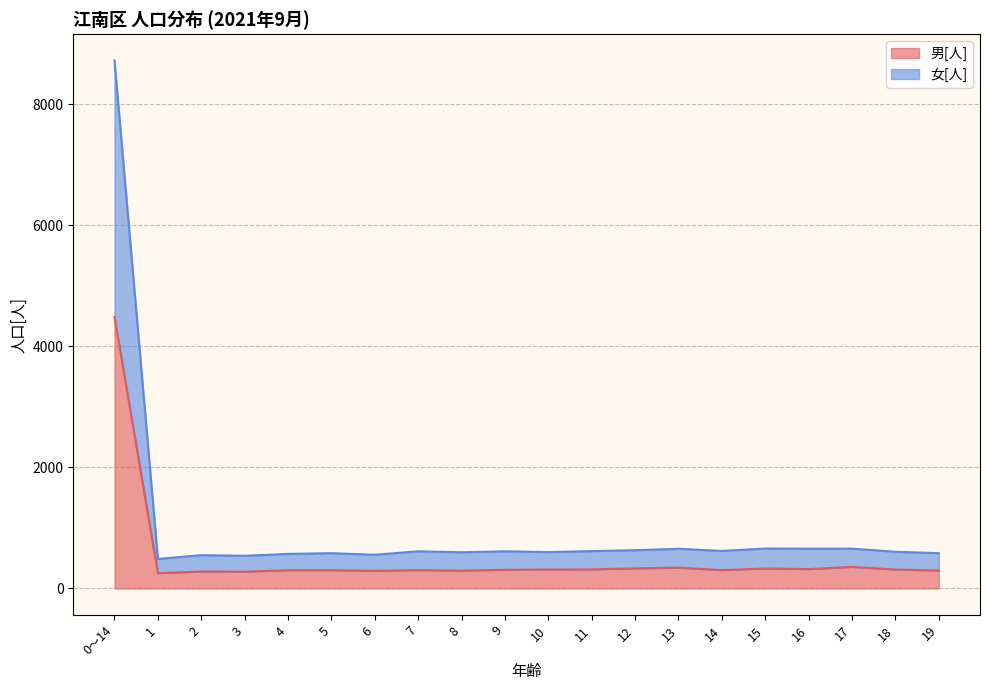

What position from the left is 18?

19